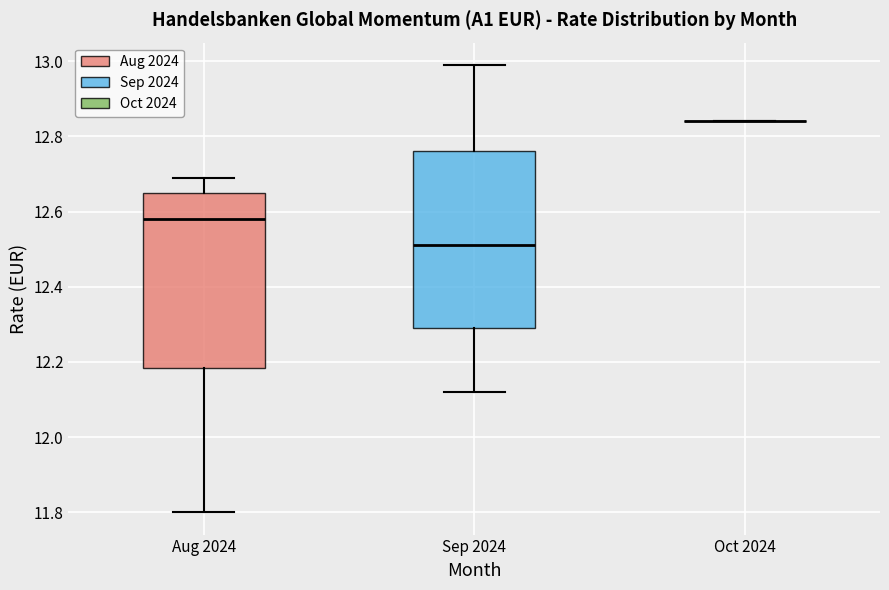

Reading left to right, transcribe this box plot: for each box, give where its median line is, the range the box spans, and where its two whiskers end, as read against the y-axis. The values are not printed on the chart, so give them approximately, as read against the axis.

Aug 2024: median 12.58, box 12.18 to 12.66, whiskers 11.80 to 12.70
Sep 2024: median 12.52, box 12.30 to 12.76, whiskers 12.12 to 13.00
Oct 2024: box collapsed to a line at 12.84, whiskers 12.84 to 12.84